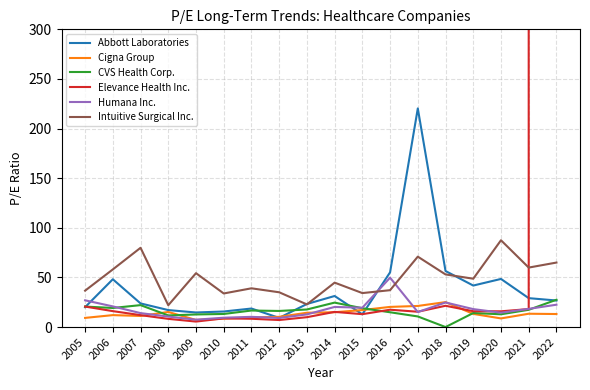

How many series are shown in this chart?

6